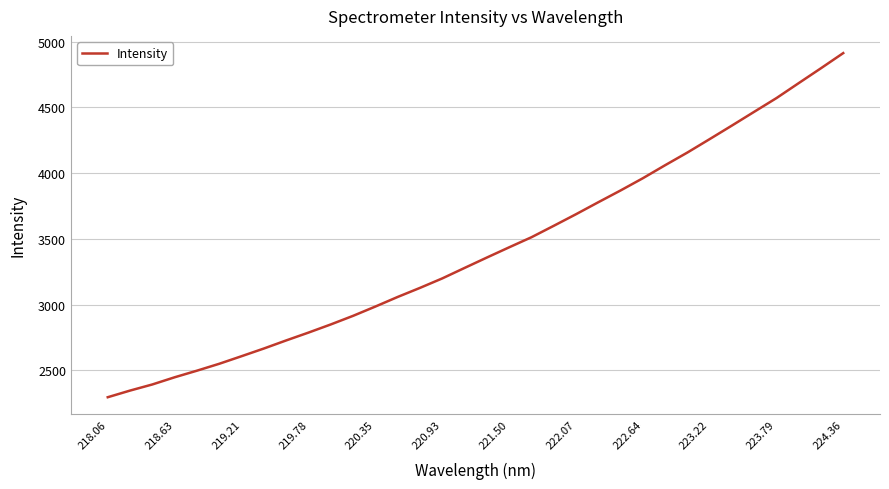

What is the difference between the maximum and minimum values?

2617.5